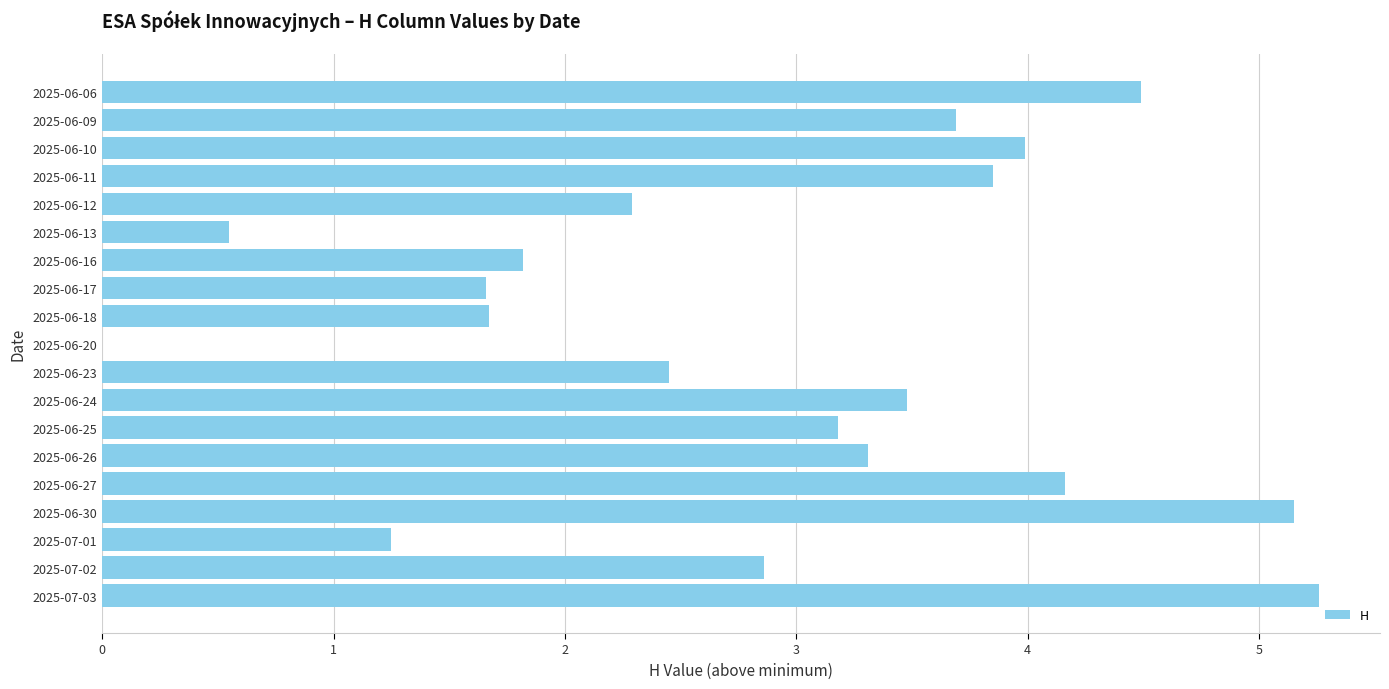

How many distinct data groups are displayed?

1